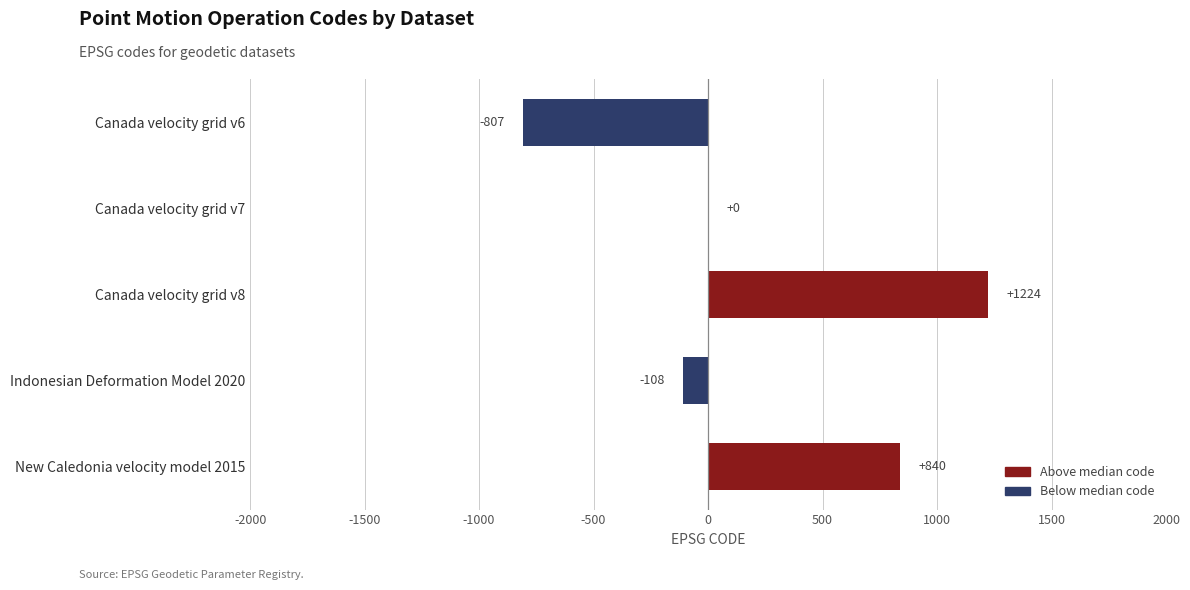

What is the maximum value shown in the chart?

1224